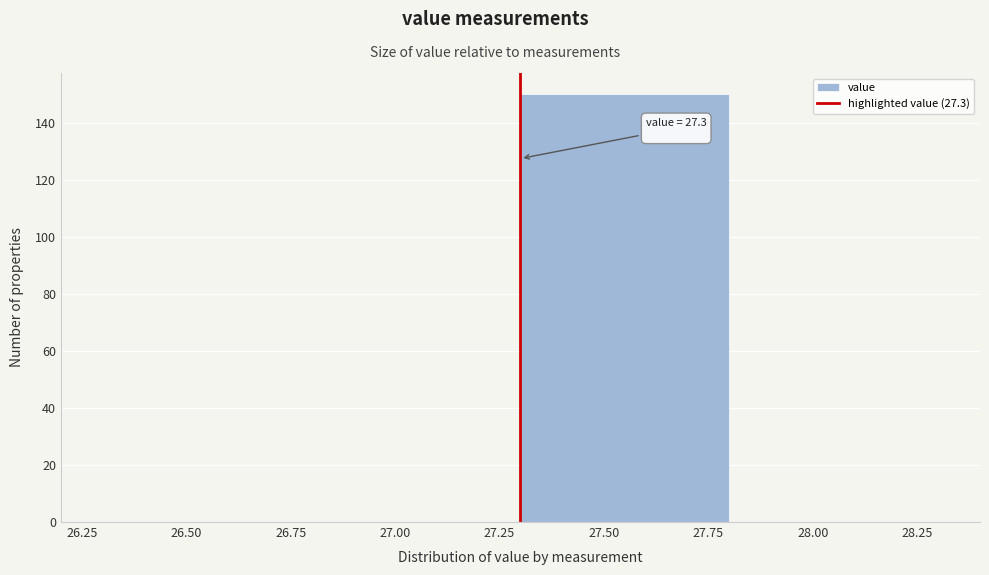

Over which range of the x-axis is the bar tallest?

27.3 to 27.8